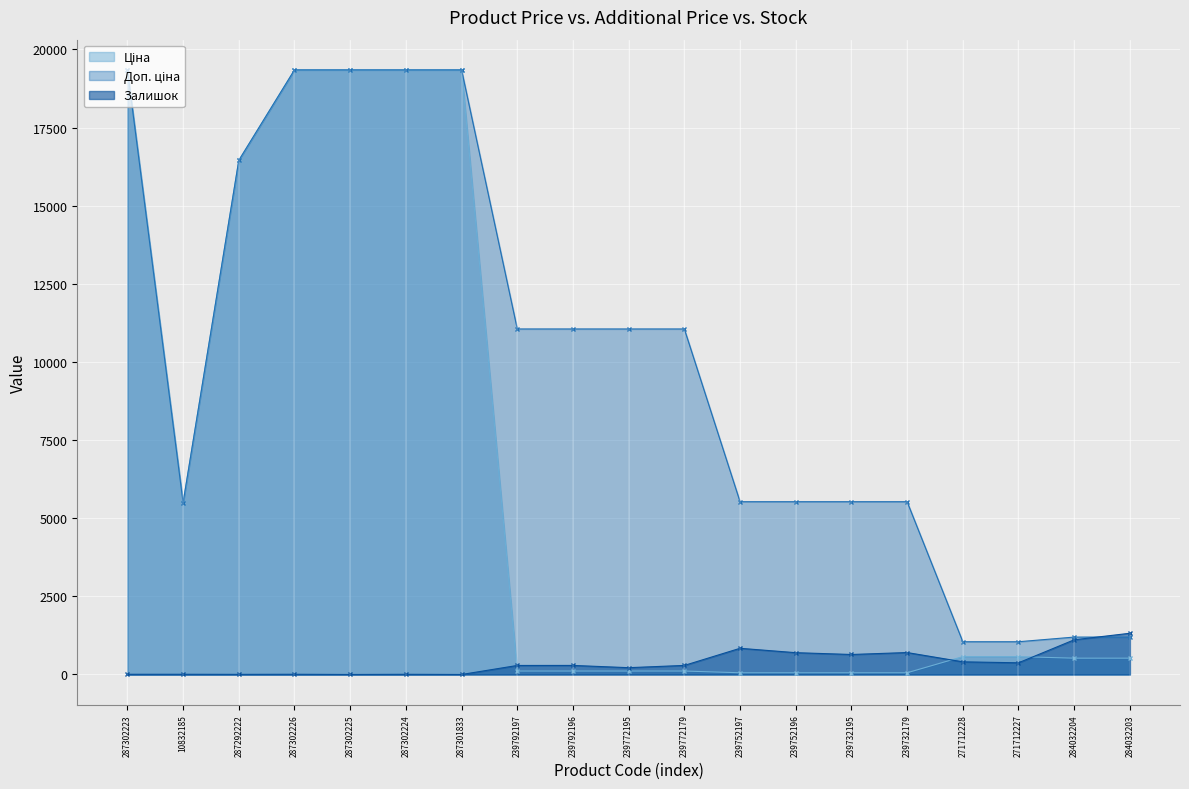

What position from the right is 10832185?

18